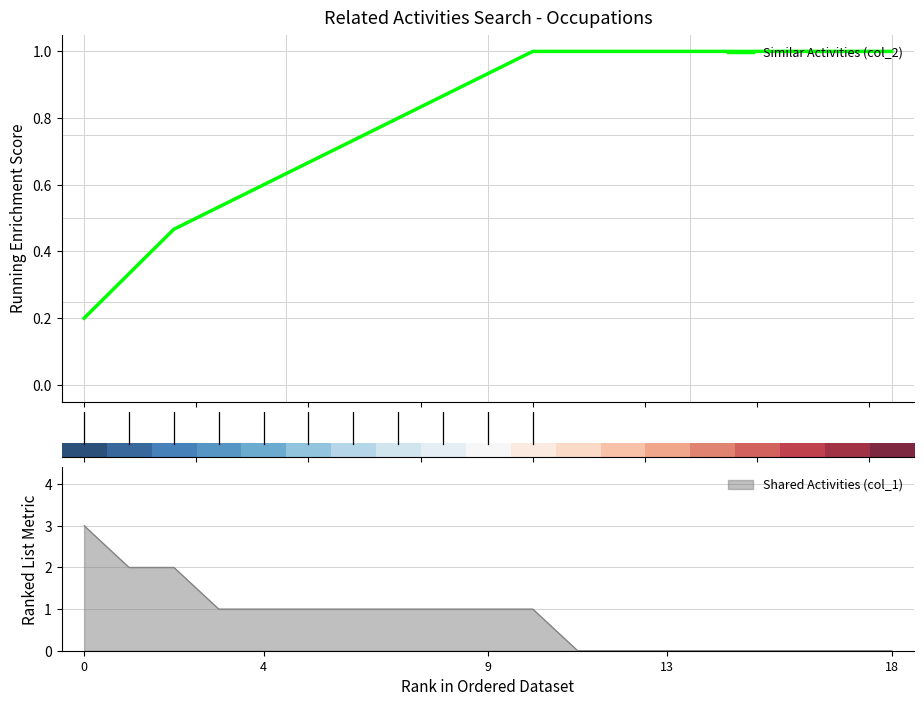

Does the chart have visible grid lines?

Yes